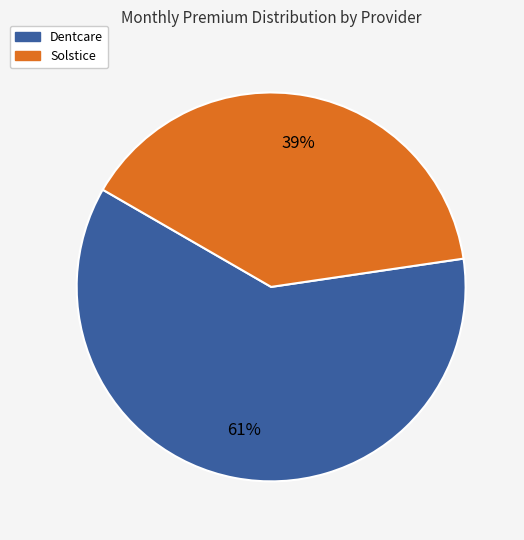

To the nearest percent, what is the combined percentage of Solstice and Dentcare?

100%